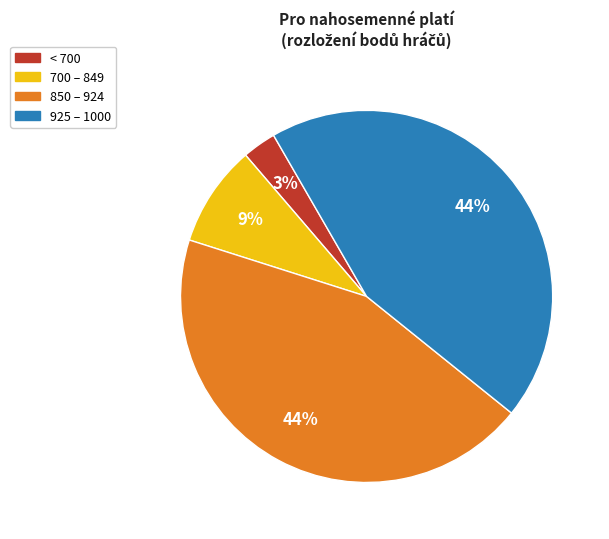

Is there any slice that represents more than half of the pie?

No